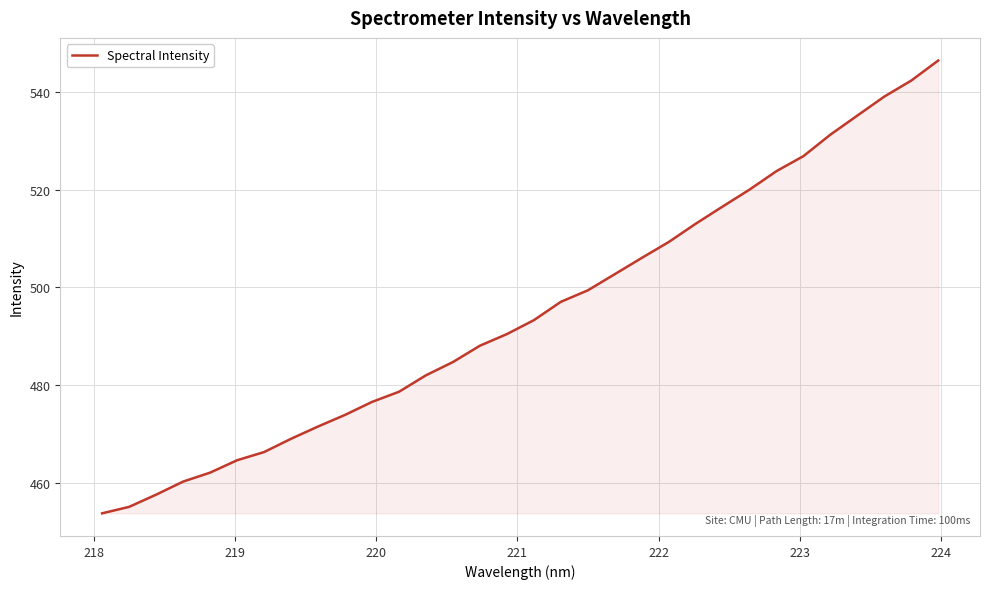

How many series are shown in this chart?

1